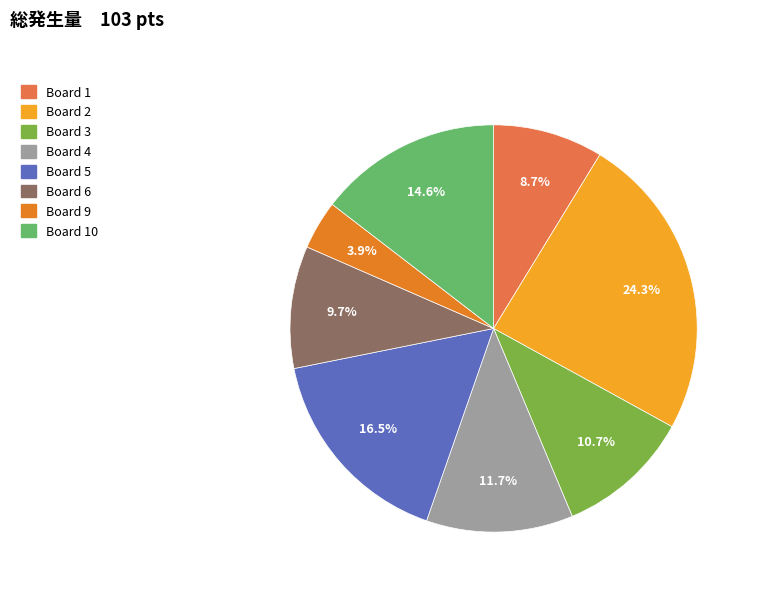

What portion of the pie excludes Board 1?

91.3%